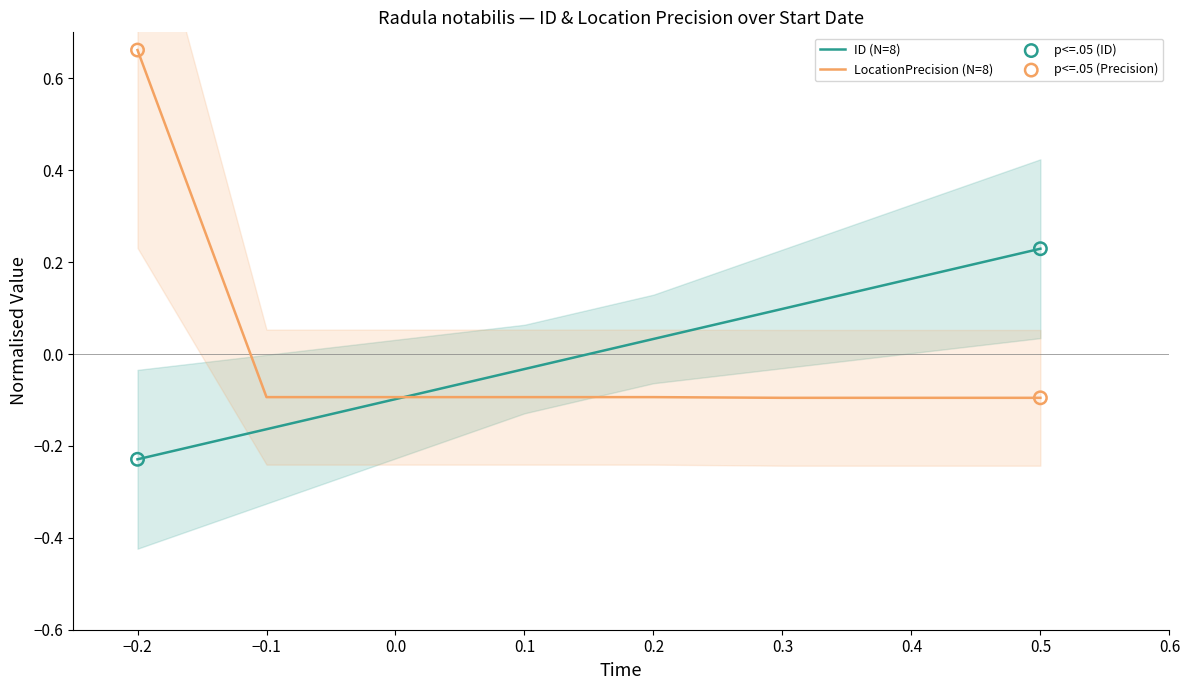

Is the value of ID (N=8) at 0.3 greater than the value of LocationPrecision (N=8) at 0.2?

Yes